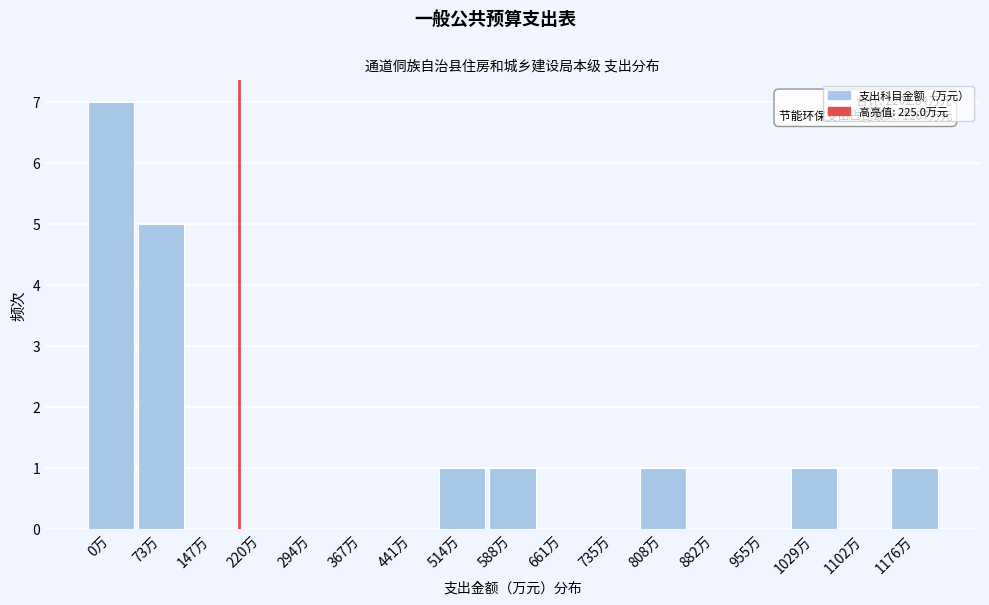

Reading left to right, extract all data points from this chart.

0万=7	73万=5	147万=0	220万=0	294万=0	367万=0	441万=0	514万=1	588万=1	661万=0	735万=0	808万=1	882万=0	955万=0	1029万=1	1102万=0	1176万=1